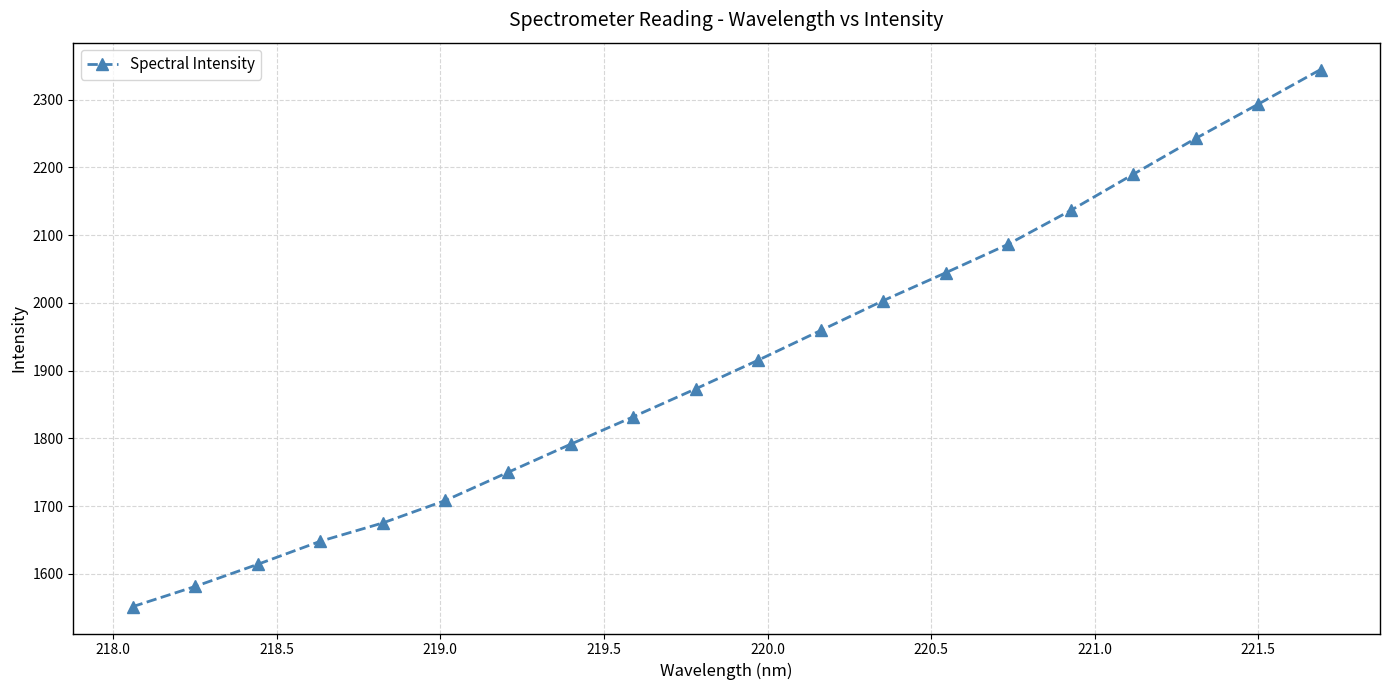

Reading left to right, transcribe all the data shown in this chart.

1551.5	1581.4	1614.1	1648.1	1675.2	1708.4	1749.9	1791.3	1831.8	1873.1	1915.4	1959.3	2003.4	2044.5	2086.7	2136.5	2189.9	2242.8	2293.5	2344.6